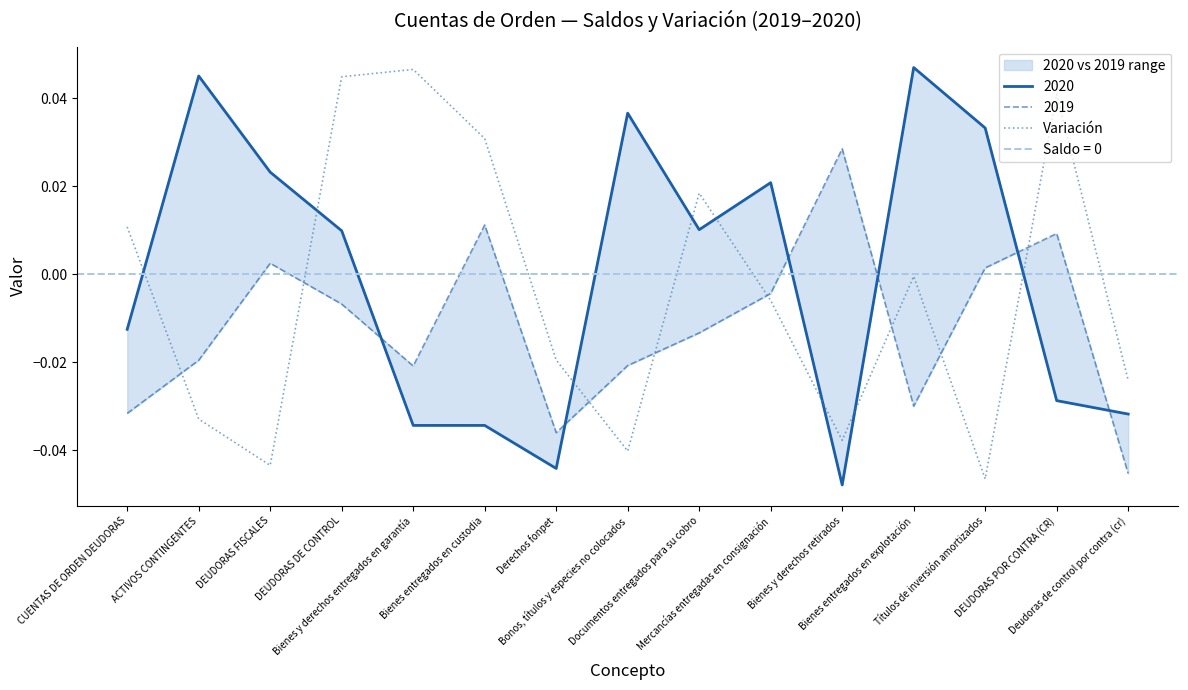

What is the difference between the second highest and minimum values?

0.1